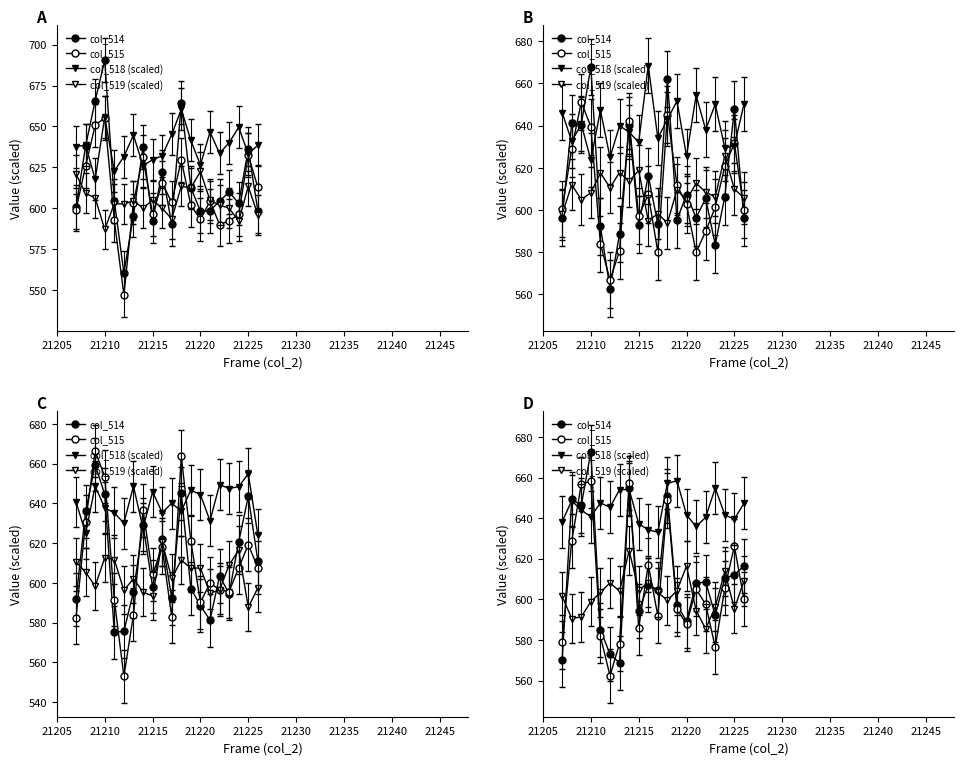

How many times do col_514 and col_518 (scaled) cross each other?

4